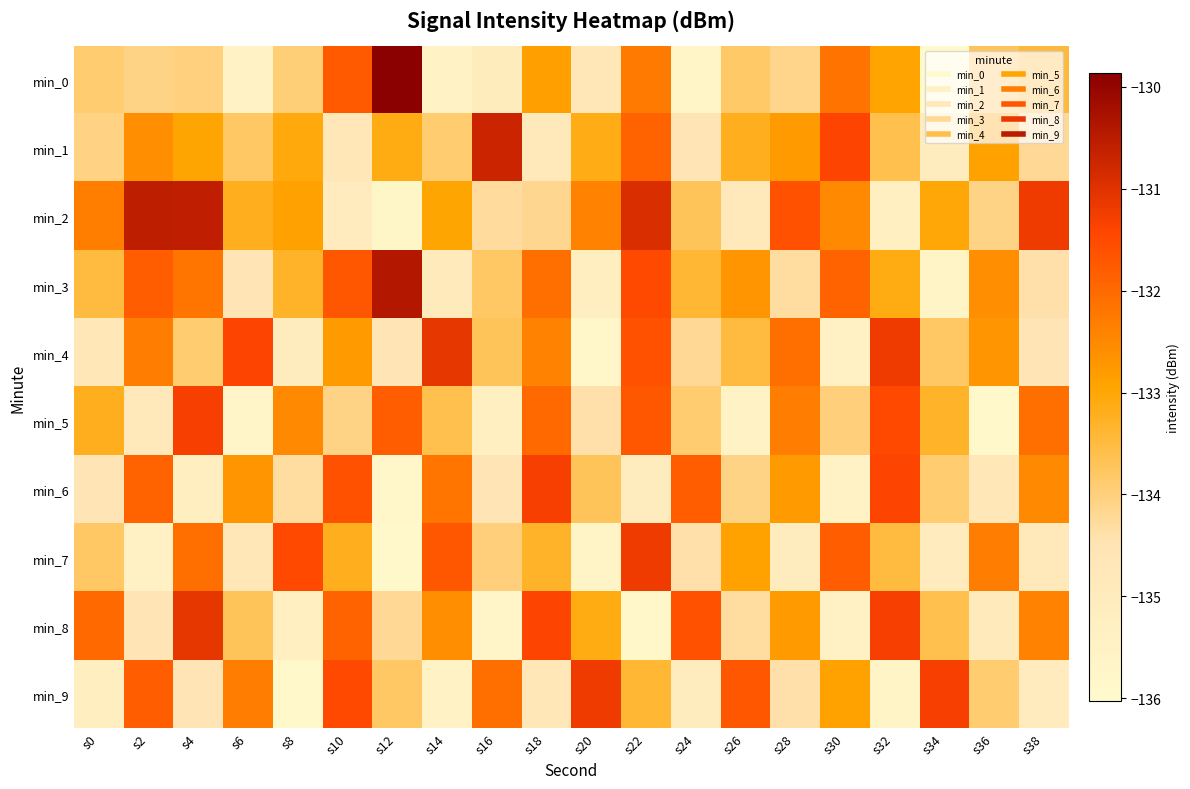

Reading left to right, extract all data points from this chart.

min_0: s0=-133.9	s2=-134.1	s4=-134.0	s6=-135.6	s8=-134.0	s10=-131.7	s12=-129.9	s14=-135.6	s16=-135.0	s18=-132.9	s20=-134.7	s22=-132.3	s24=-135.7	s26=-133.8	s28=-134.1	s30=-132.2	s32=-132.9	s34=-136.0	s36=-133.7	s38=-133.5
min_1: s0=-134.1	s2=-132.6	s4=-133.0	s6=-133.8	s8=-133.1	s10=-134.7	s12=-133.1	s14=-133.9	s16=-130.7	s18=-134.8	s20=-133.1	s22=-131.9	s24=-134.5	s26=-133.2	s28=-132.8	s30=-131.4	s32=-133.6	s34=-135.1	s36=-132.9	s38=-134.2
min_2: s0=-132.3	s2=-130.6	s4=-130.6	s6=-133.2	s8=-132.9	s10=-135.0	s12=-135.8	s14=-132.9	s16=-134.3	s18=-134.2	s20=-132.4	s22=-130.9	s24=-133.7	s26=-134.8	s28=-131.6	s30=-132.5	s32=-135.3	s34=-133.0	s36=-134.1	s38=-131.2
min_3: s0=-133.5	s2=-131.8	s4=-132.2	s6=-134.6	s8=-133.3	s10=-131.7	s12=-130.4	s14=-134.9	s16=-133.8	s18=-132.1	s20=-135.2	s22=-131.5	s24=-133.4	s26=-132.7	s28=-134.3	s30=-131.9	s32=-133.1	s34=-135.6	s36=-132.6	s38=-134.4
min_4: s0=-134.7	s2=-132.3	s4=-133.9	s6=-131.4	s8=-135.1	s10=-132.8	s12=-134.5	s14=-131.1	s16=-133.7	s18=-132.4	s20=-135.8	s22=-131.6	s24=-134.2	s26=-133.5	s28=-132.1	s30=-135.4	s32=-131.2	s34=-133.8	s36=-132.7	s38=-134.6
min_5: s0=-133.2	s2=-134.8	s4=-131.3	s6=-135.7	s8=-132.5	s10=-134.1	s12=-131.8	s14=-133.6	s16=-135.3	s18=-132.0	s20=-134.4	s22=-131.7	s24=-133.9	s26=-135.5	s28=-132.3	s30=-134.0	s32=-131.5	s34=-133.3	s36=-135.9	s38=-132.1
min_6: s0=-134.6	s2=-131.9	s4=-135.2	s6=-132.7	s8=-134.3	s10=-131.6	s12=-135.8	s14=-132.2	s16=-134.5	s18=-131.3	s20=-133.7	s22=-135.1	s24=-131.8	s26=-134.1	s28=-132.8	s30=-135.5	s32=-131.4	s34=-133.9	s36=-134.7	s38=-132.5
min_7: s0=-133.8	s2=-135.4	s4=-132.1	s6=-134.7	s8=-131.5	s10=-133.2	s12=-135.9	s14=-131.7	s16=-134.0	s18=-133.3	s20=-135.6	s22=-131.2	s24=-134.4	s26=-132.9	s28=-135.1	s30=-131.8	s32=-133.5	s34=-135.0	s36=-132.3	s38=-134.8
min_8: s0=-132.0	s2=-134.5	s4=-131.1	s6=-133.7	s8=-135.3	s10=-131.9	s12=-134.2	s14=-132.6	s16=-135.7	s18=-131.4	s20=-133.1	s22=-135.8	s24=-131.6	s26=-134.3	s28=-132.8	s30=-135.4	s32=-131.3	s34=-133.6	s36=-134.9	s38=-132.4
min_9: s0=-135.2	s2=-131.8	s4=-134.6	s6=-132.3	s8=-135.9	s10=-131.5	s12=-133.8	s14=-135.5	s16=-132.1	s18=-134.7	s20=-131.2	s22=-133.4	s24=-135.1	s26=-131.7	s28=-134.4	s30=-132.9	s32=-135.6	s34=-131.3	s36=-133.9	s38=-135.0